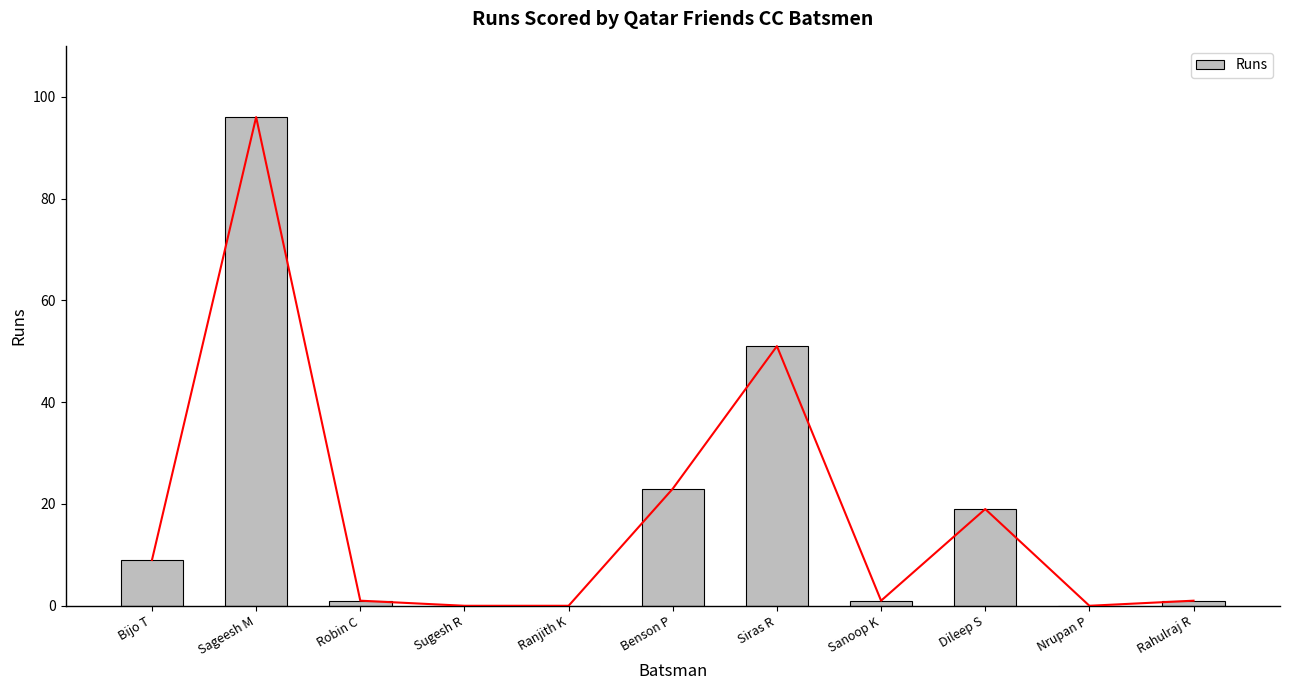

How many positive values are there?

8